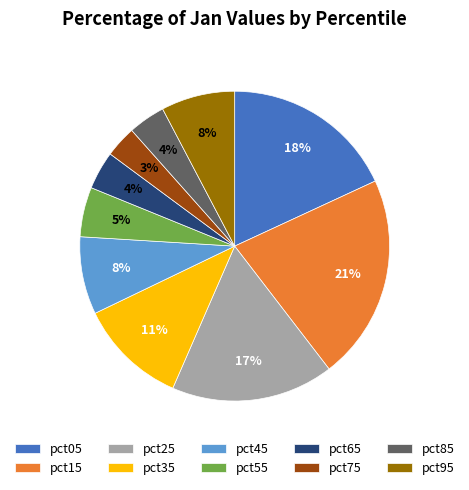

To the nearest percent, what portion does pct15 represent?

21%